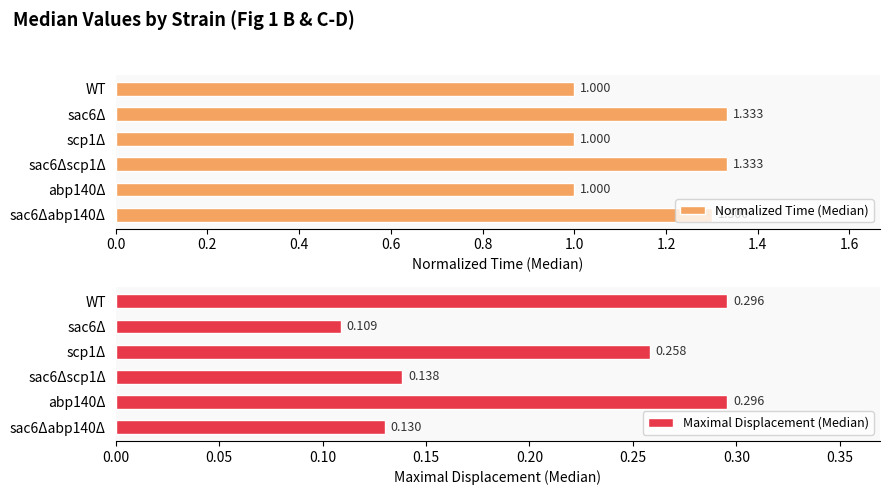

Are the bars horizontal?

Yes